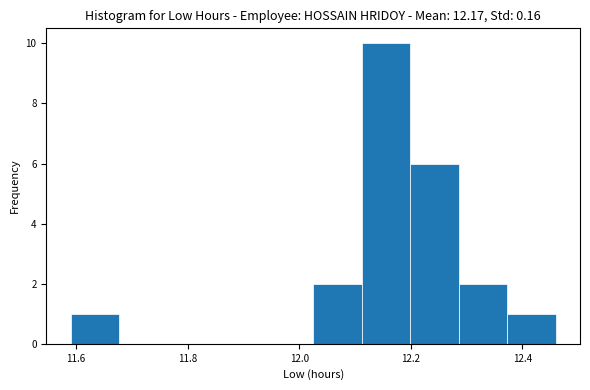

Which range on the x-axis has the tallest bar?

12.12 to 12.20